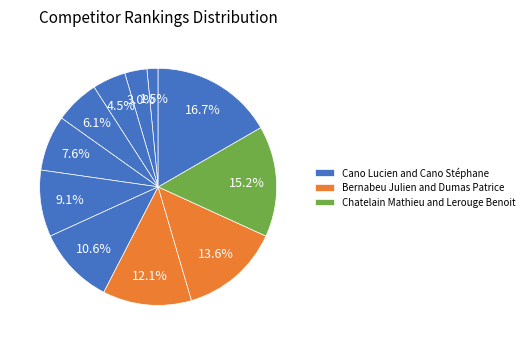

How many slices are in this pie chart?

11